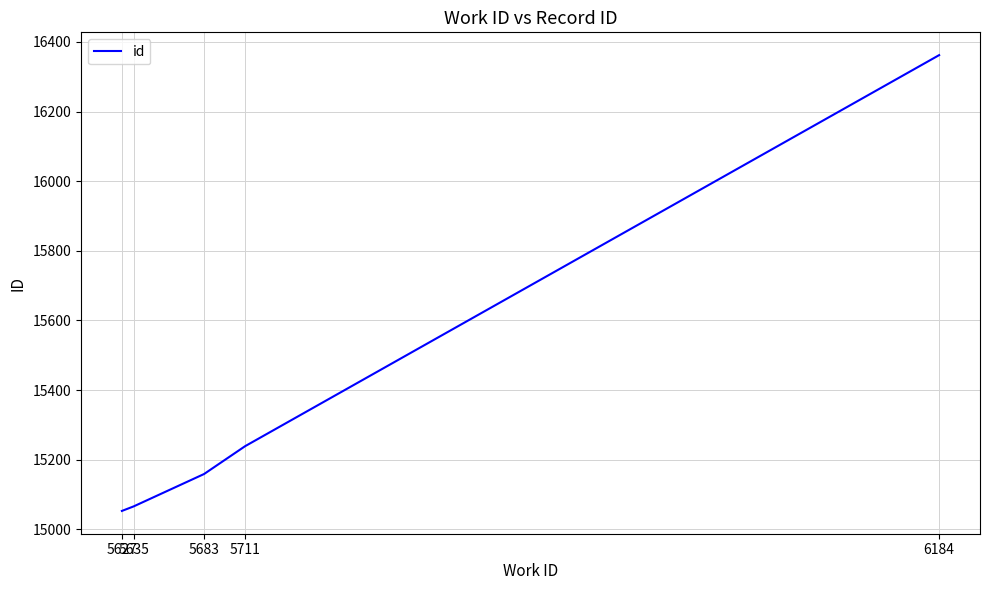

Which has a higher value, 5711 or 6184?

6184